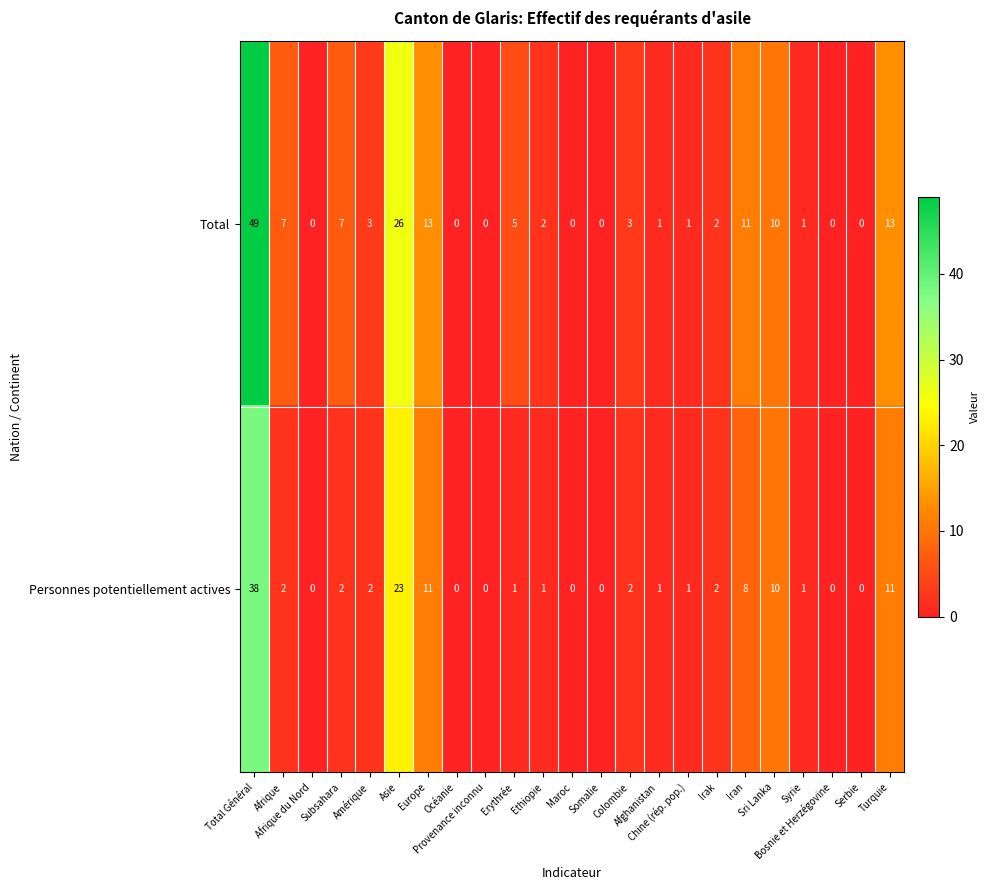

Which series has the largest total across all categories?

Total